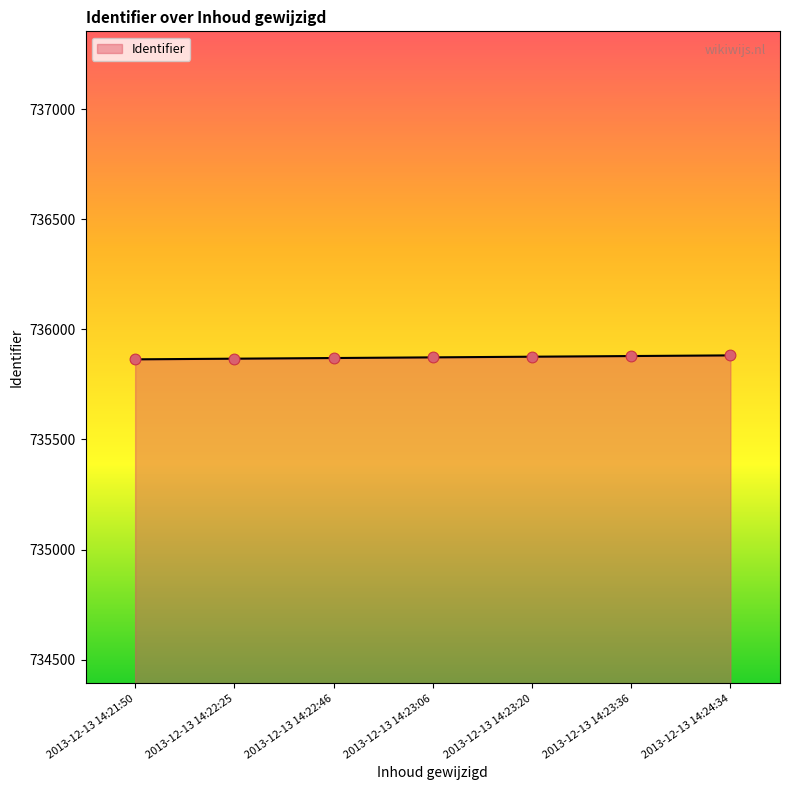

Approximately how many times larger is the value at 2013-12-13 14:22:46 compared to 2013-12-13 14:24:34?

1.0